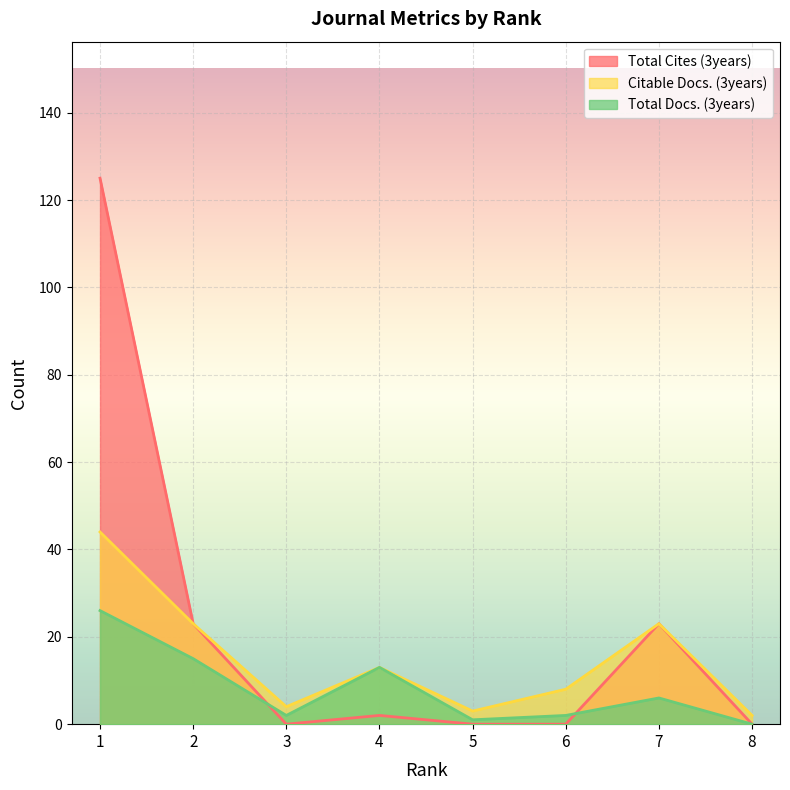

Reading left to right, list all the values displayed in this chart.

Total Docs. (3years): 26	15	2	13	1	2	6	0
Citable Docs. (3years): 44	23	4	13	3	8	23	2
Total Cites (3years): 125	23	0	2	0	0	23	0